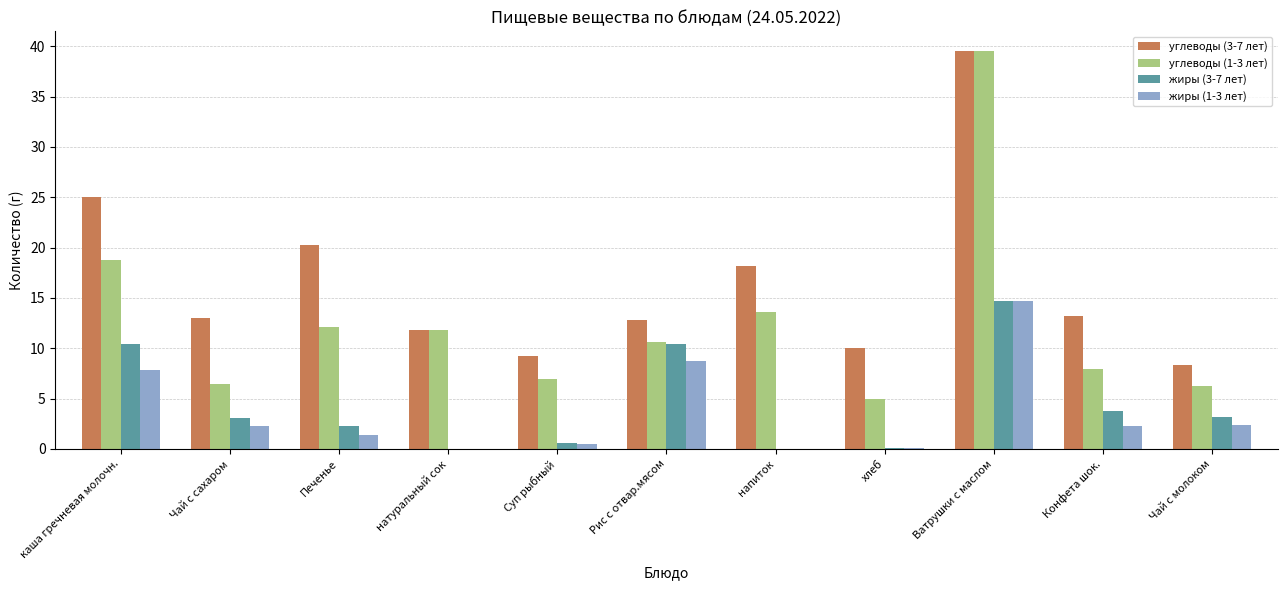

What is the spread (max minus min) of values at хлеб?

9.9